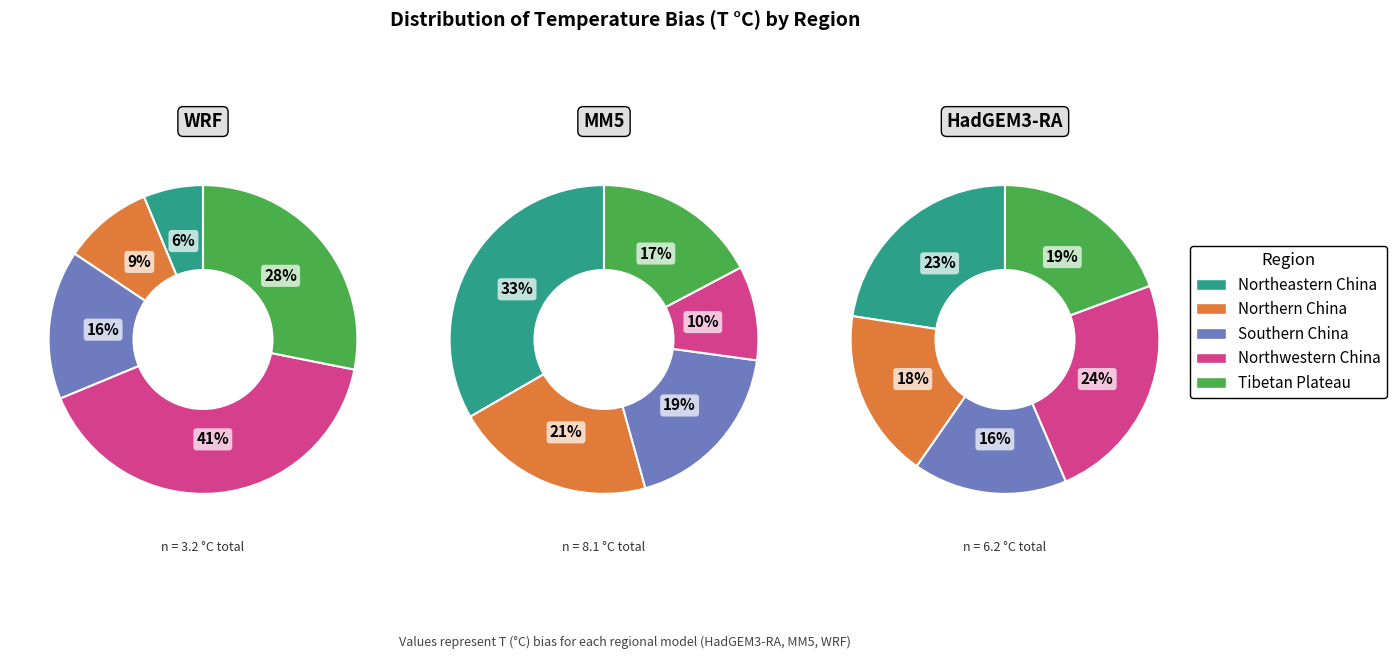

What is the largest slice in the pie chart?

Northeastern China